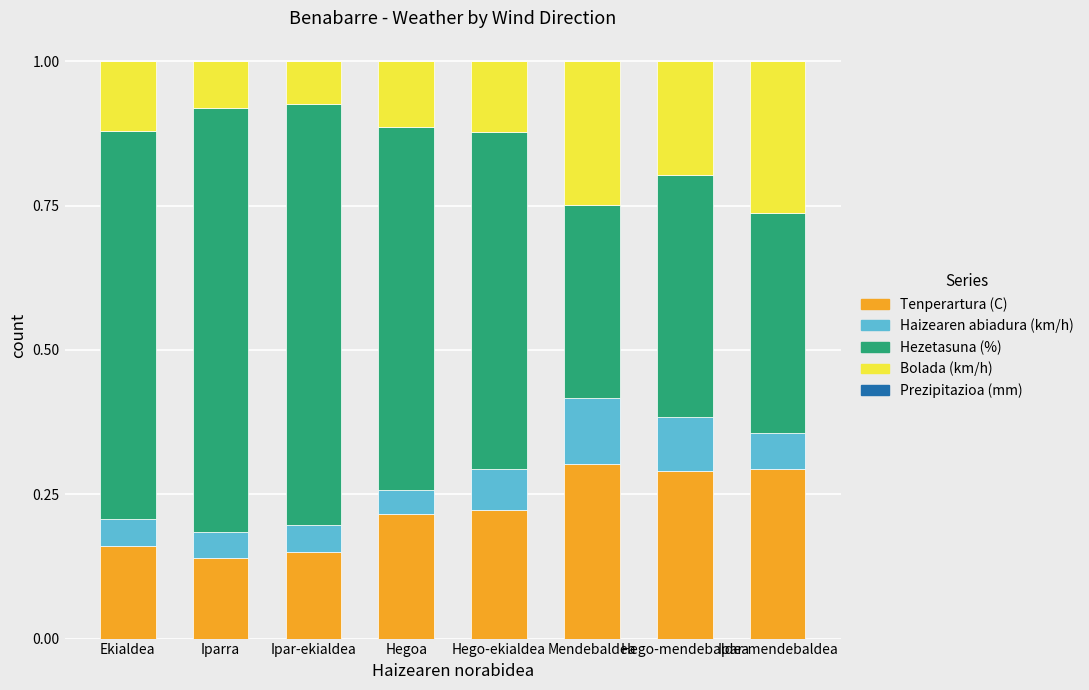

What is the total value across all series at Hegoa?

1.0